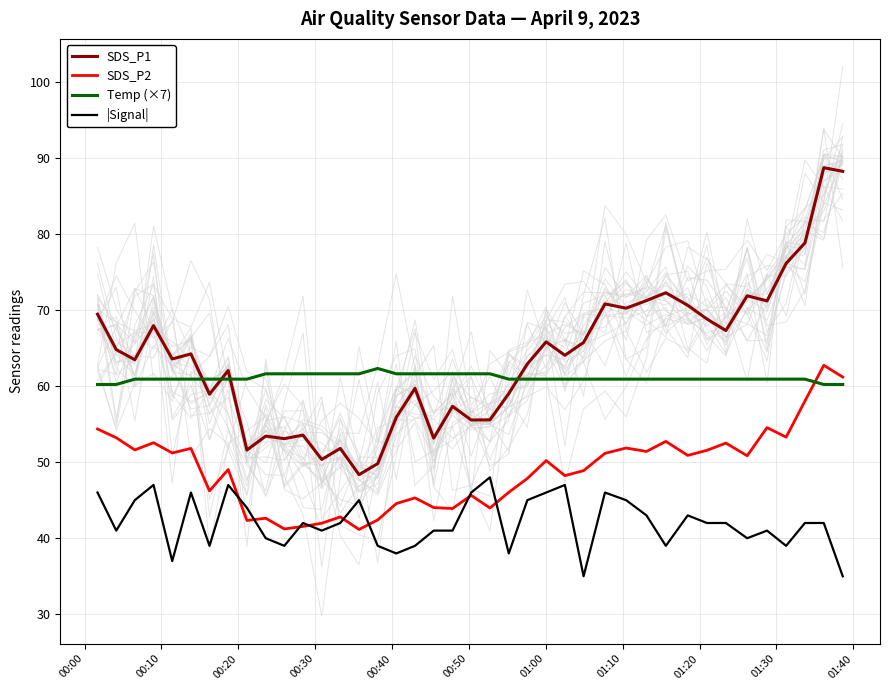

What is the highest value of the Temp (×7) series?

62.3